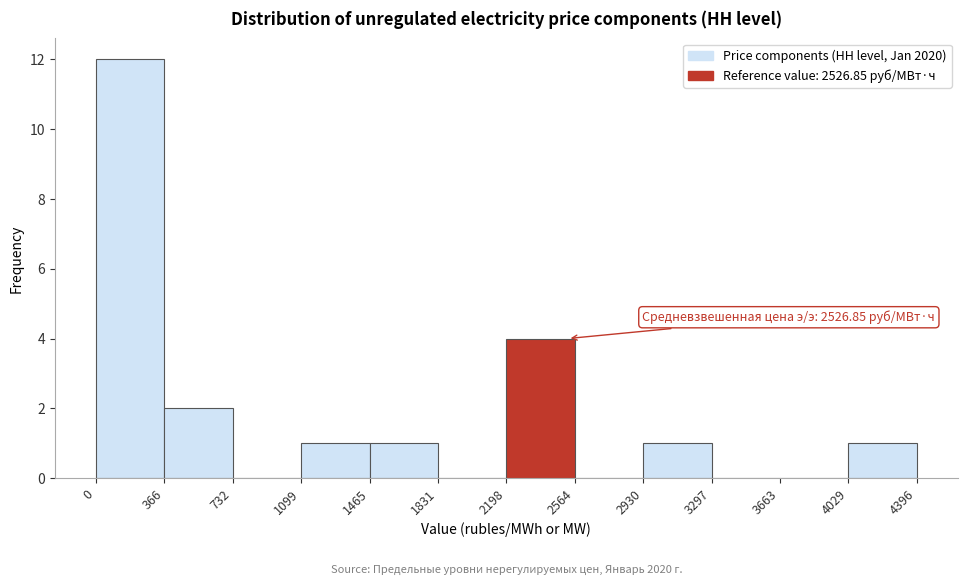

Over which range of the x-axis is the bar tallest?

0 to 366